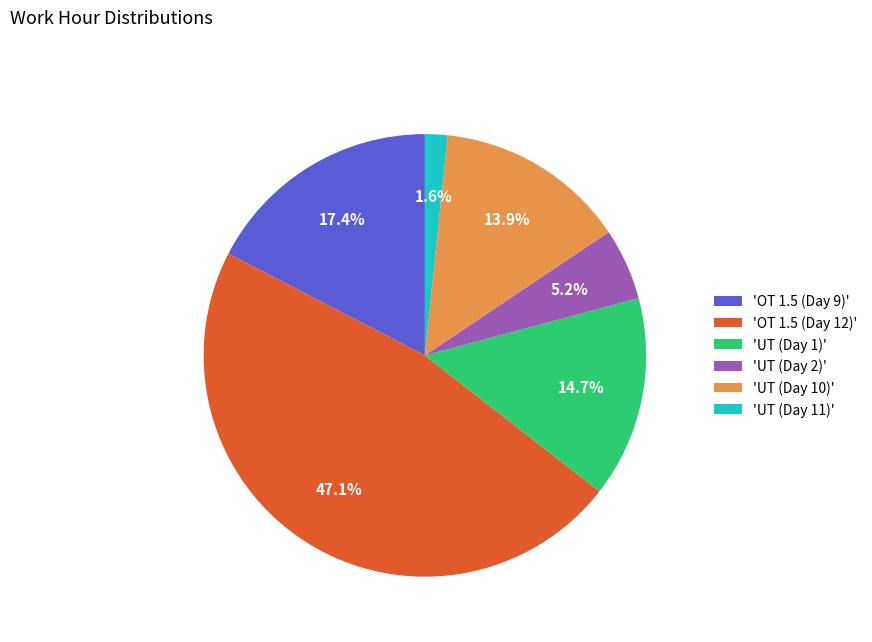

Is there any slice that represents more than half of the pie?

No